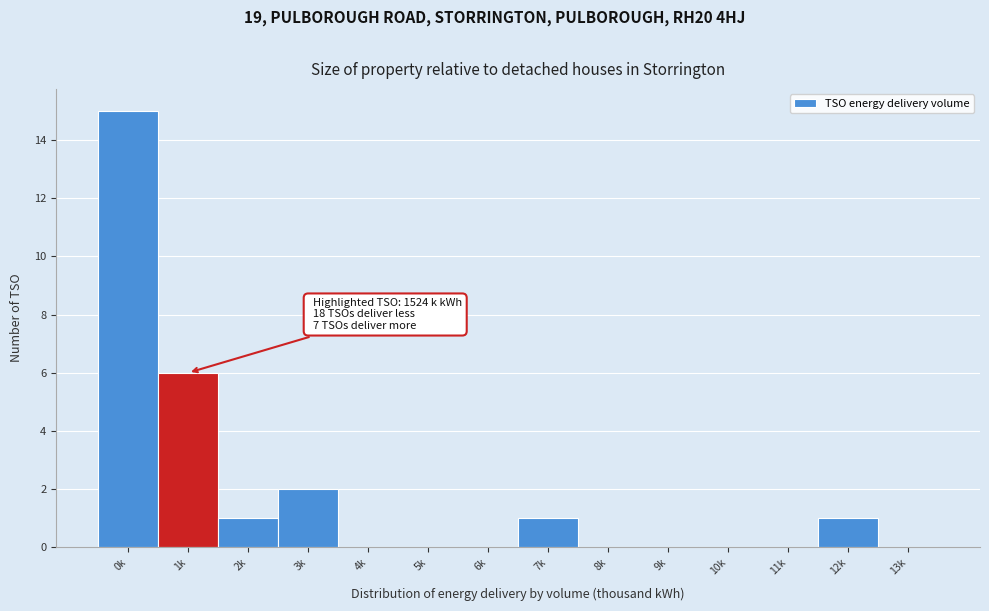

Reading left to right, extract all data points from this chart.

0k=15	1k=6	2k=1	3k=2	4k=0	5k=0	6k=0	7k=1	8k=0	9k=0	10k=0	11k=0	12k=1	13k=0